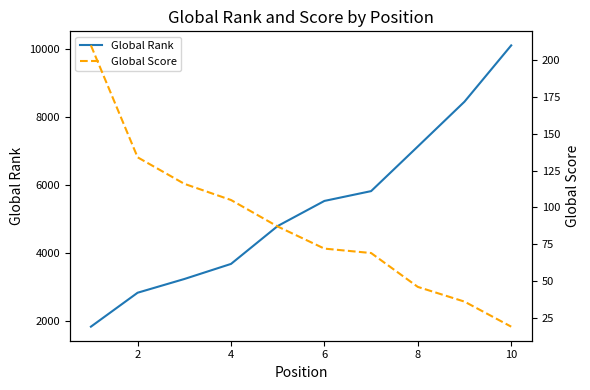

What is the maximum value for Global Rank?

10110